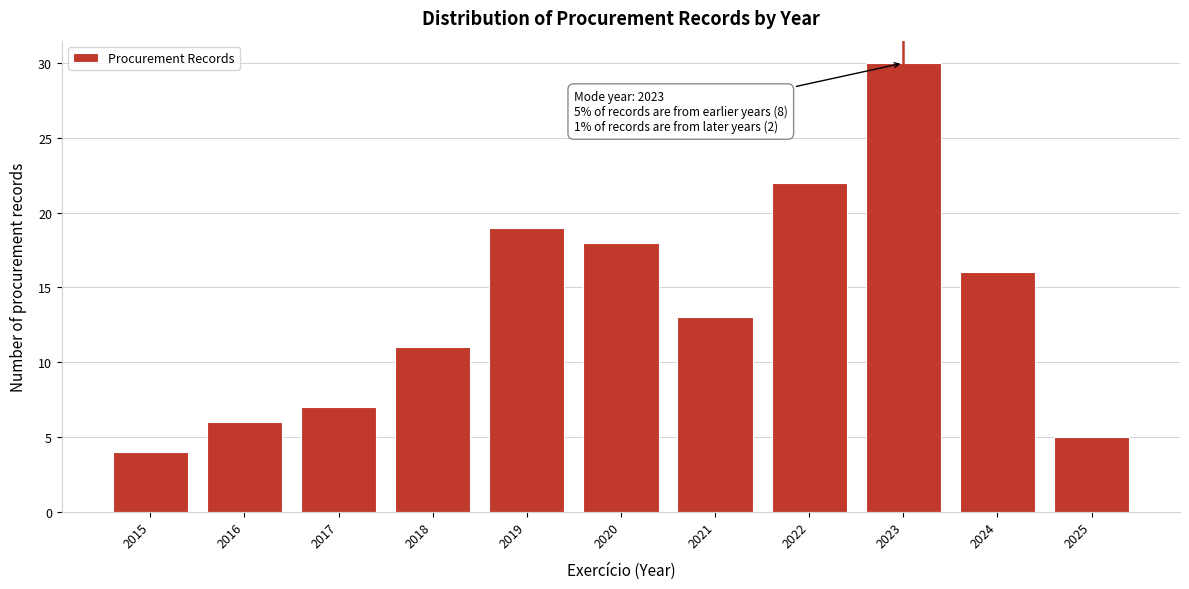

Reading right to left, what are all the values shown in this chart?

5	16	30	22	13	18	19	11	7	6	4